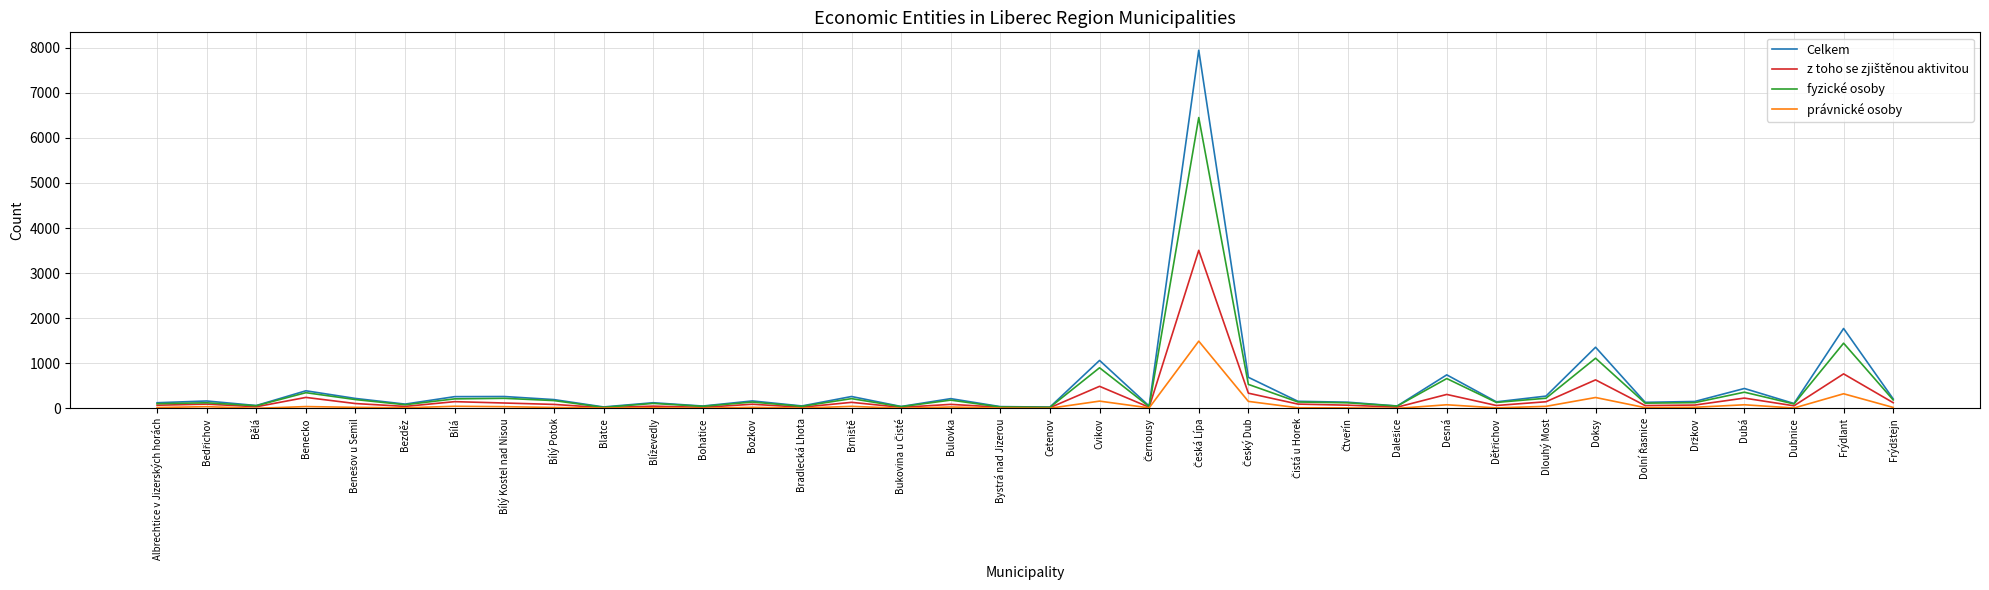

What is the difference between the highest and lowest values at Doksy?

1114